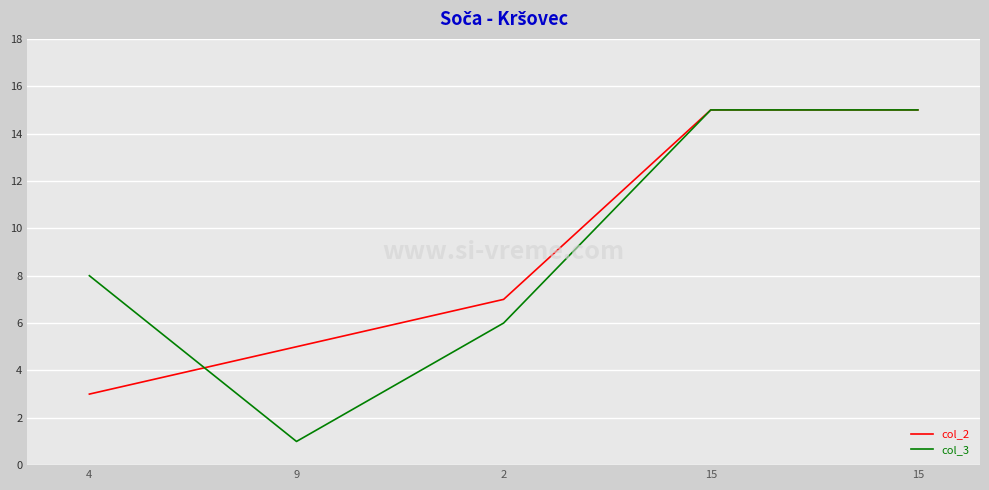

Is this an area chart (filled region under the line)?

No